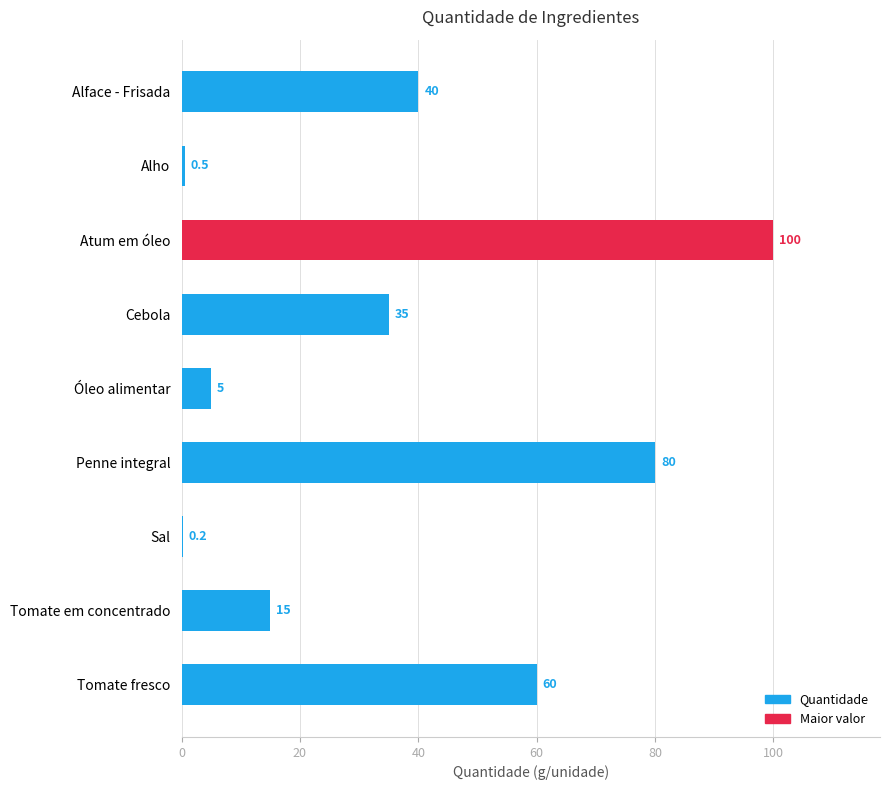

The value at Tomate em concentrado is 5.5. True or false?

False